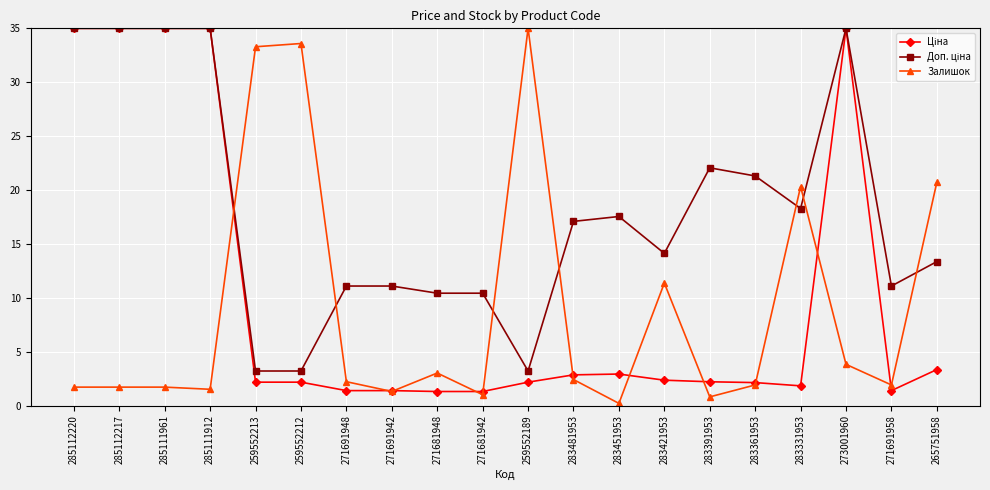

At which category is the sum across all series the highest?

273001960